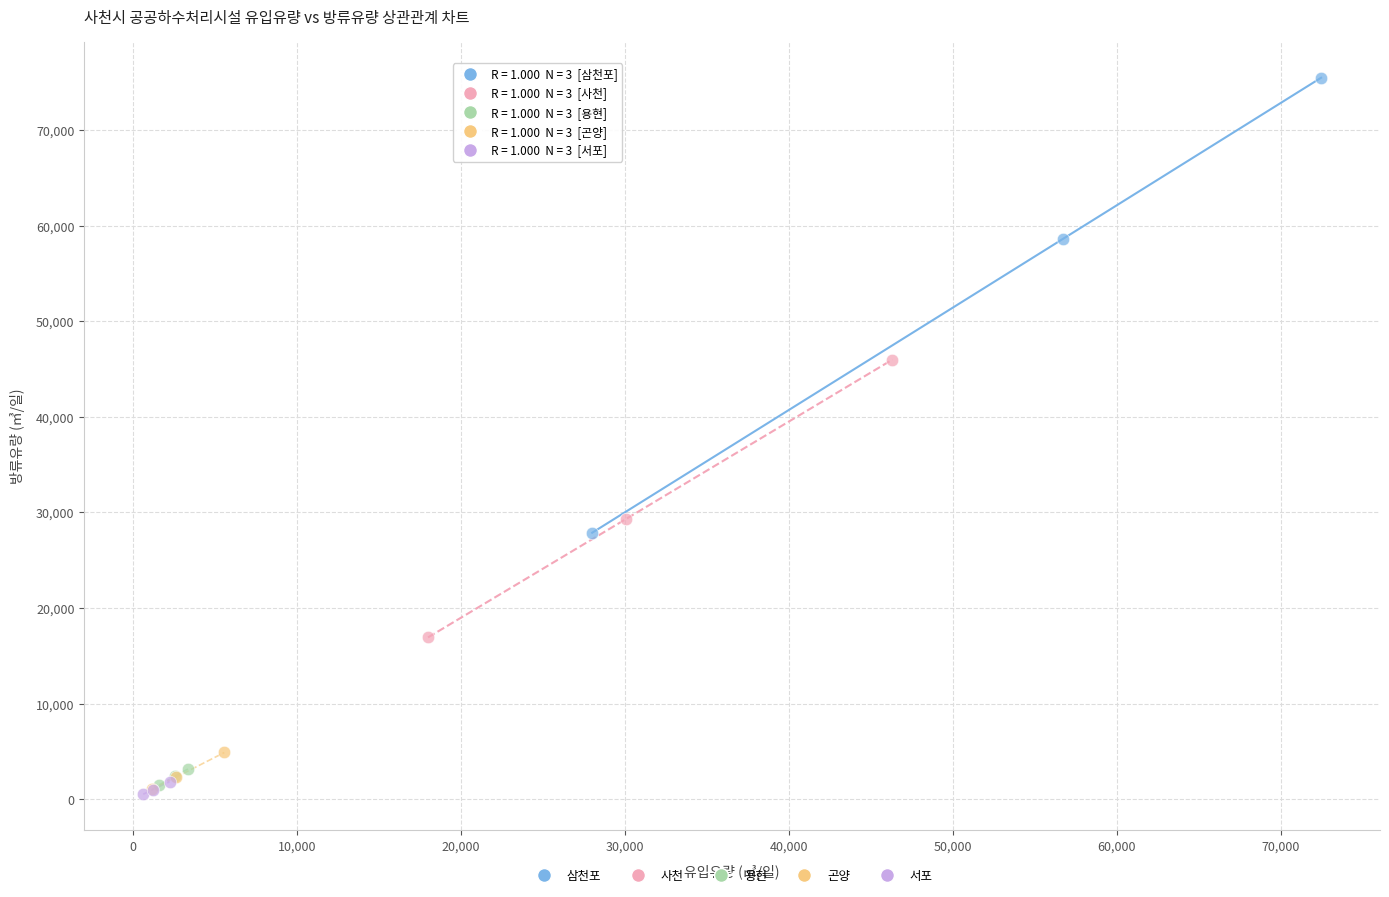

Which series has the widest spread of Y values?

삼천포